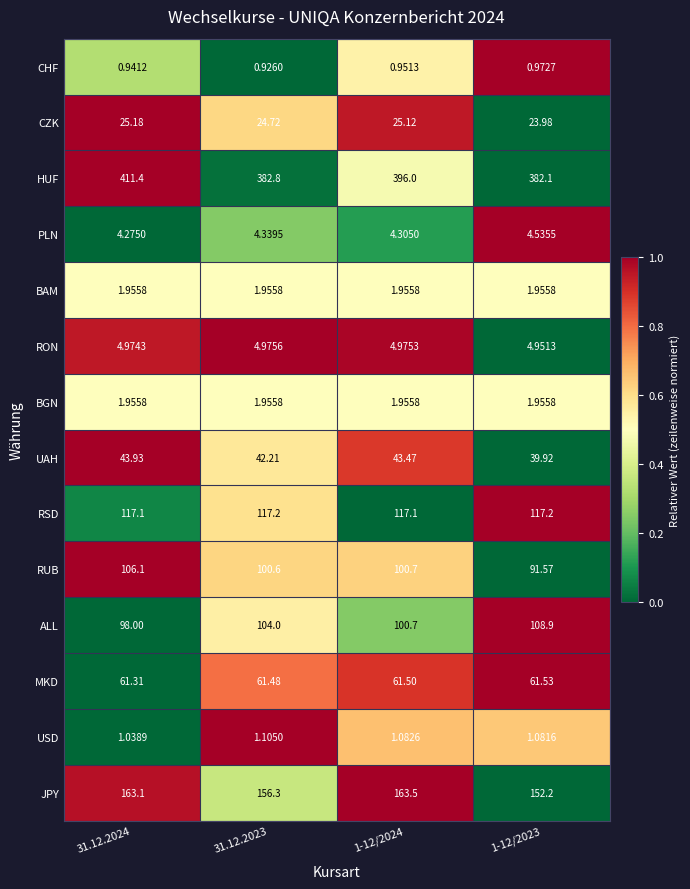

Which series has the widest spread of values?

HUF